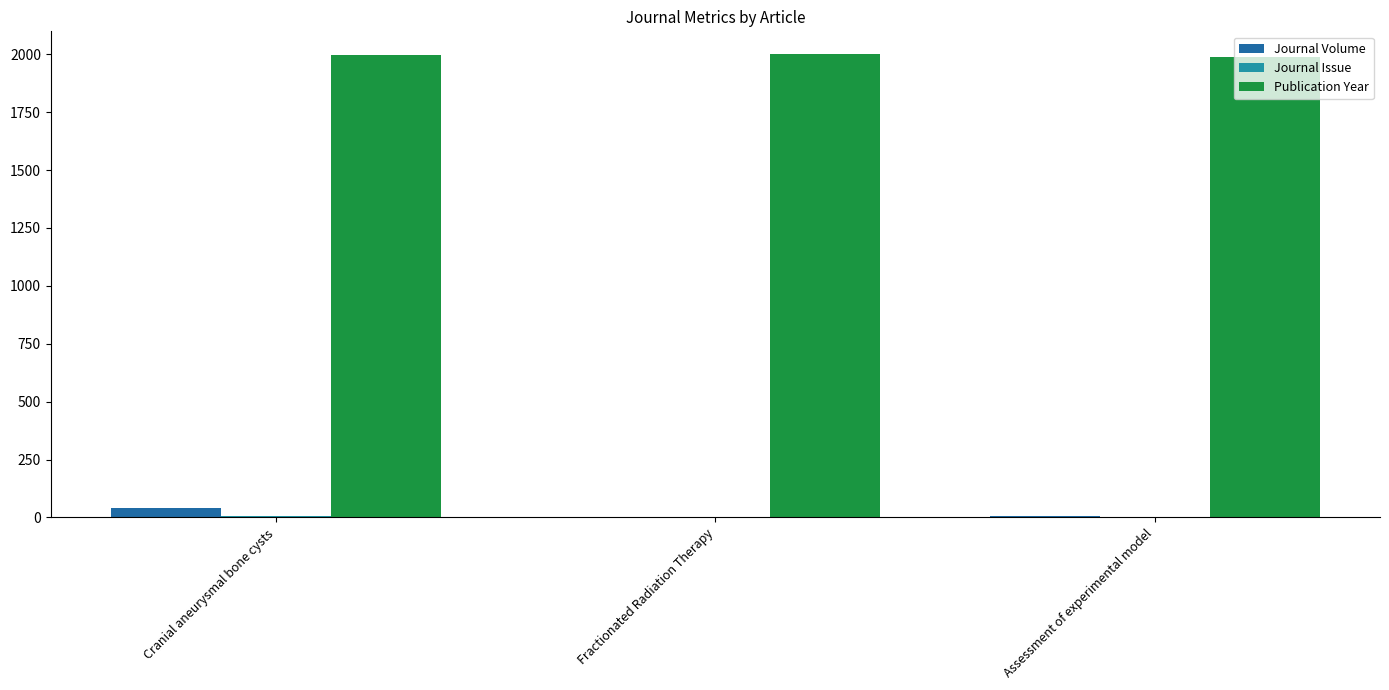

How many data points does each series have?

3